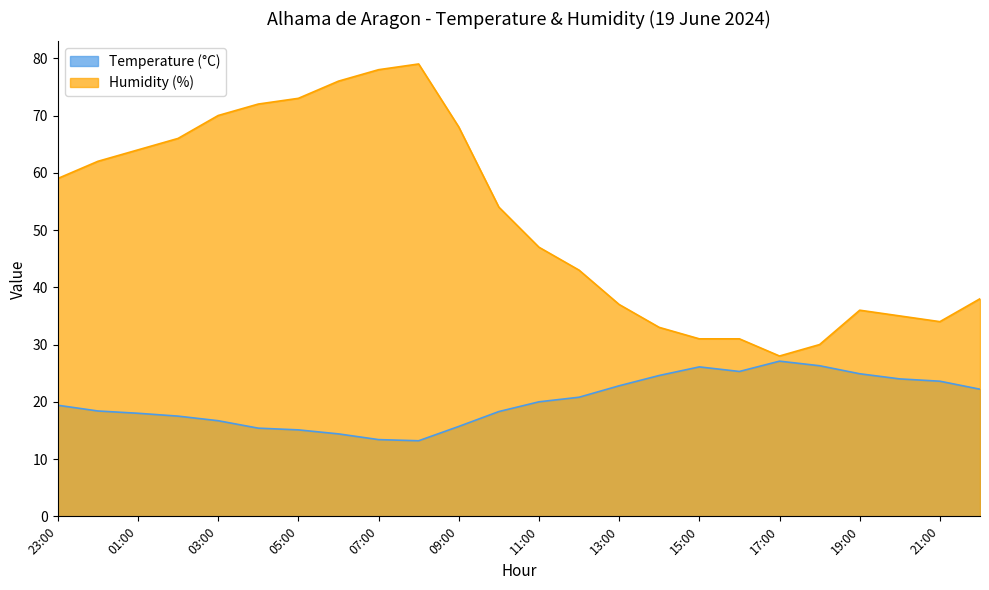

Which series has the largest range (max minus min)?

Humidity (%)